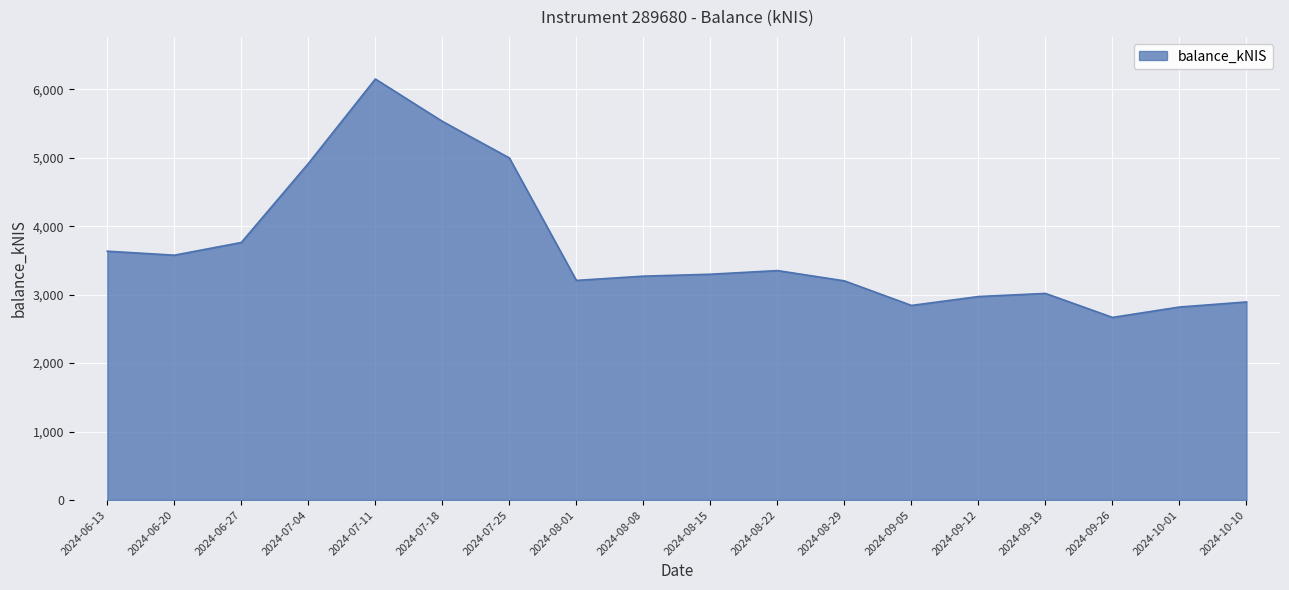

What is the sum of the values at 2024-10-01 and 2024-09-12?

5791.4